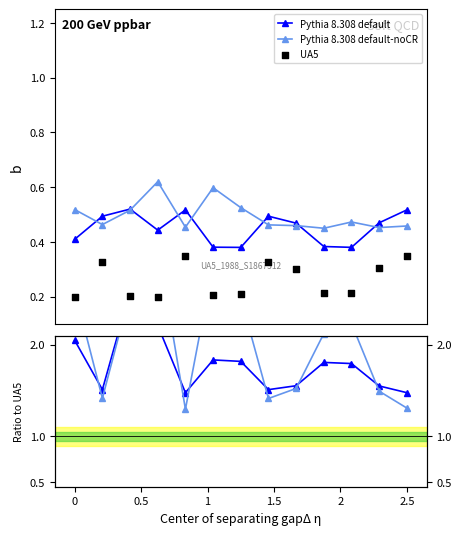

Which series reaches the minimum Y coordinate?

UA5